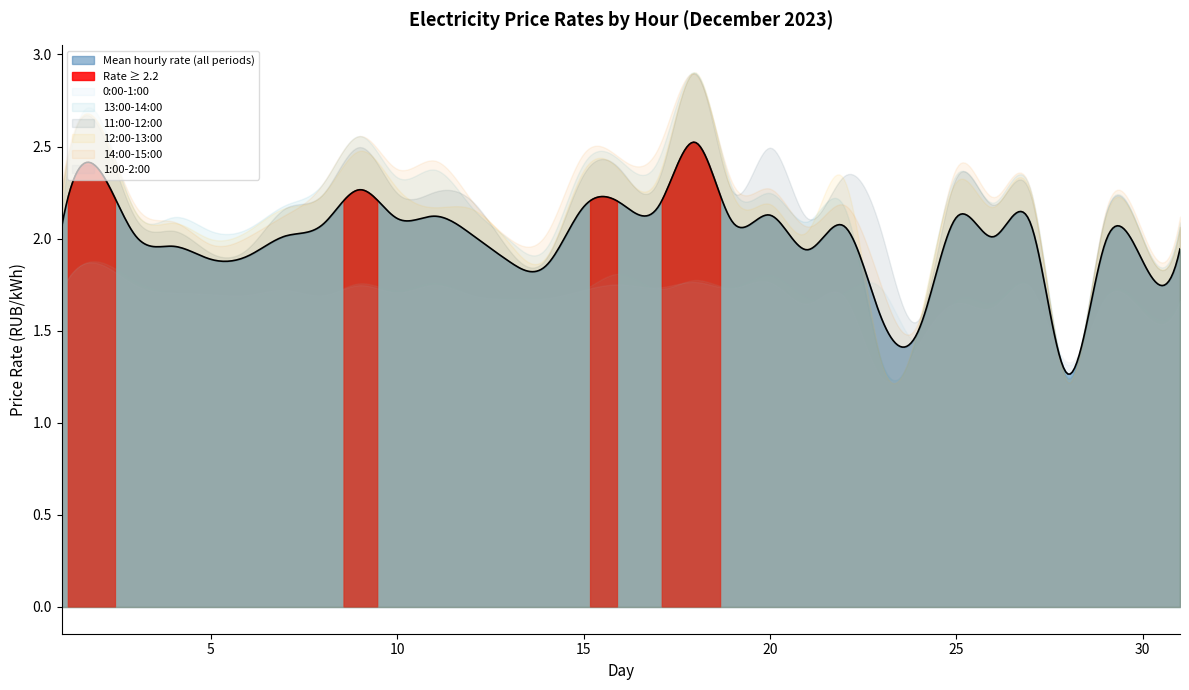

What is the value of the 11:00-12:00 point at the 4th from the left?

2.0